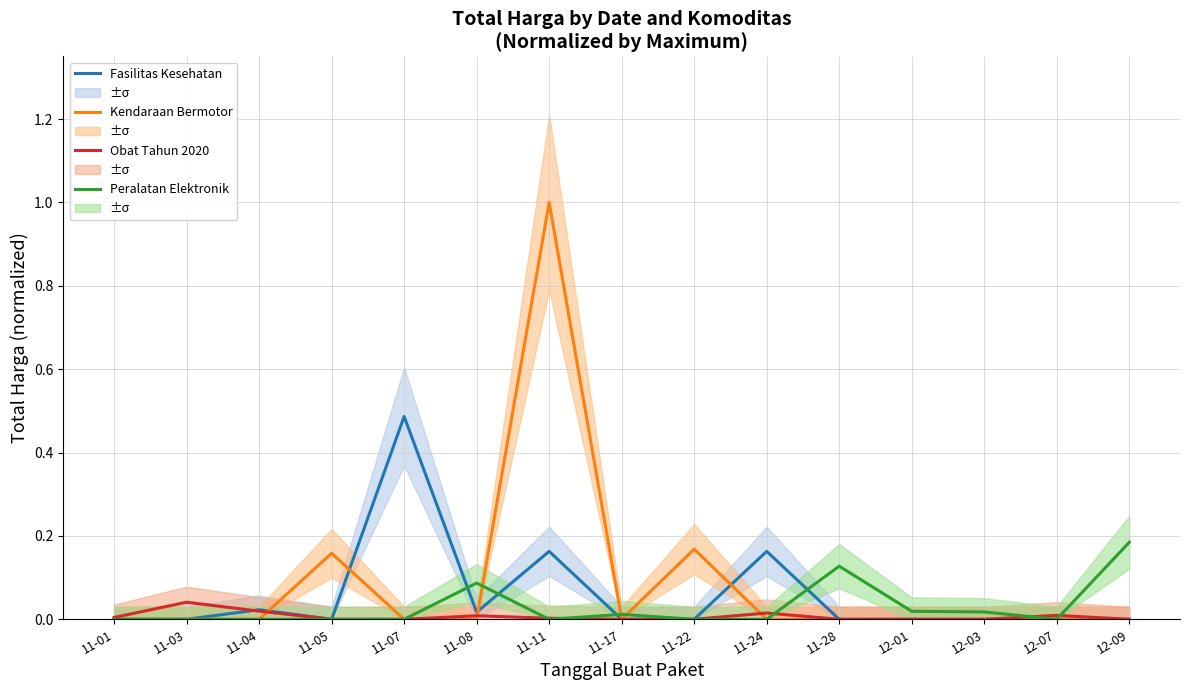

List the labels in order of Peralatan Elektronik value, largest first.

12-09, 11-28, 11-08, 12-01, 12-03, 11-17, 11-01, 11-03, 11-04, 11-05, 11-07, 11-11, 11-22, 11-24, 12-07